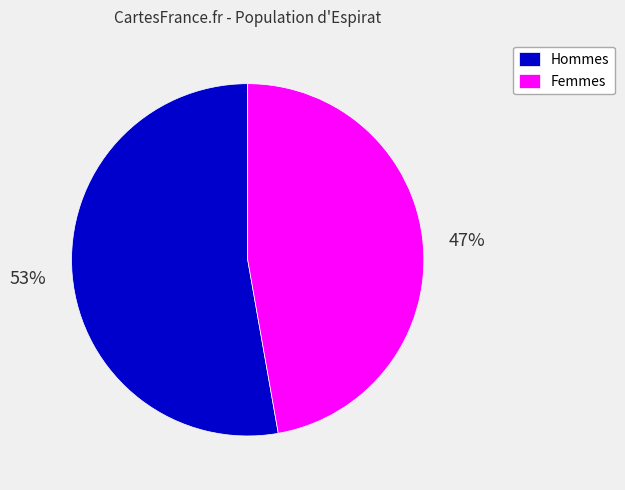

Count the number of slices in the pie.

2